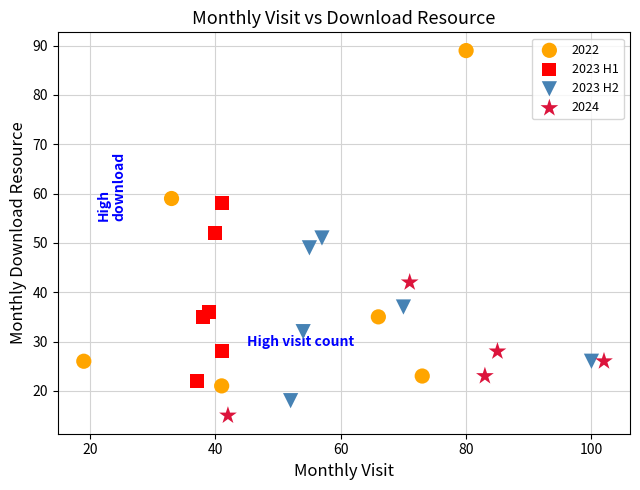

Which series reaches the maximum Y coordinate?

2022